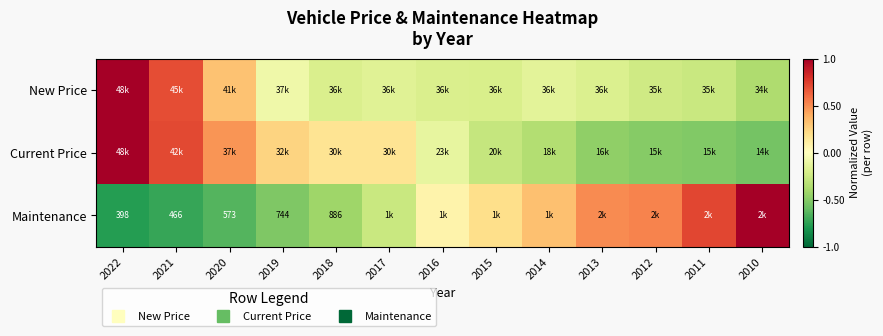

Rank the categories by Current Price value from lowest to highest.

2010, 2011, 2012, 2013, 2014, 2015, 2016, 2018, 2017, 2019, 2020, 2021, 2022